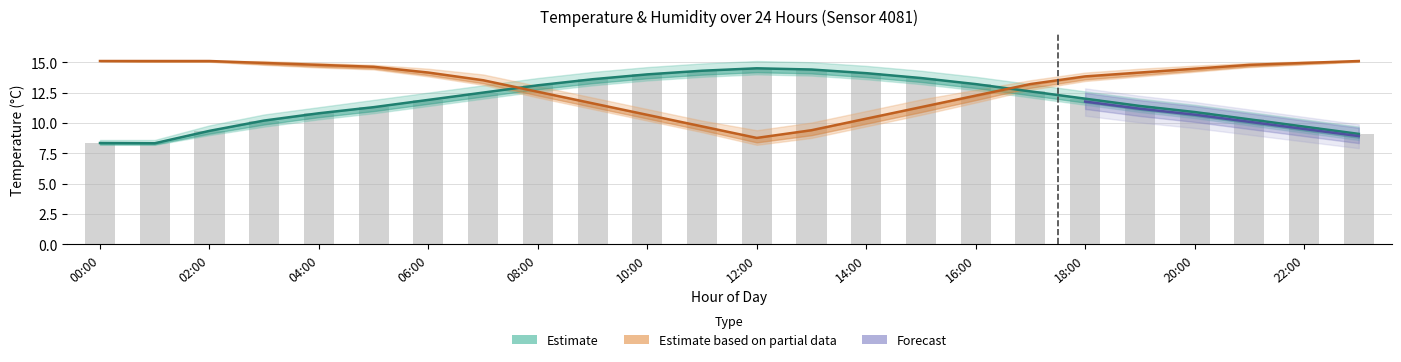

Reading right to left, list all the values displayed in this chart.

temperature_mid: 23:00=9.1	22:00=9.7	21:00=10.3	20:00=10.9	19:00=11.4	18:00=12.0	17:00=12.6	16:00=13.2	15:00=13.7	14:00=14.1	13:00=14.4	12:00=14.5	11:00=14.3	10:00=14.0	09:00=13.6	08:00=13.1	07:00=12.5	06:00=11.9	05:00=11.3	04:00=10.8	03:00=10.2	02:00=9.3	01:00=8.3	00:00=8.3
temperature_hi: 23:00=9.1	22:00=9.7	21:00=10.3	20:00=10.9	19:00=11.4	18:00=12.0	17:00=12.6	16:00=13.2	15:00=13.7	14:00=14.1	13:00=14.4	12:00=14.5	11:00=14.3	10:00=14.0	09:00=13.6	08:00=13.1	07:00=12.5	06:00=11.9	05:00=11.3	04:00=10.8	03:00=10.2	02:00=9.3	01:00=8.3	00:00=8.3
humidity_mid: 23:00=15.1	22:00=14.9	21:00=14.8	20:00=14.5	19:00=14.2	18:00=13.8	17:00=13.2	16:00=12.3	15:00=11.3	14:00=10.4	13:00=9.4	12:00=8.8	11:00=9.7	10:00=10.7	09:00=11.6	08:00=12.6	07:00=13.5	06:00=14.2	05:00=14.6	04:00=14.8	03:00=14.9	02:00=15.1	01:00=15.1	00:00=15.1